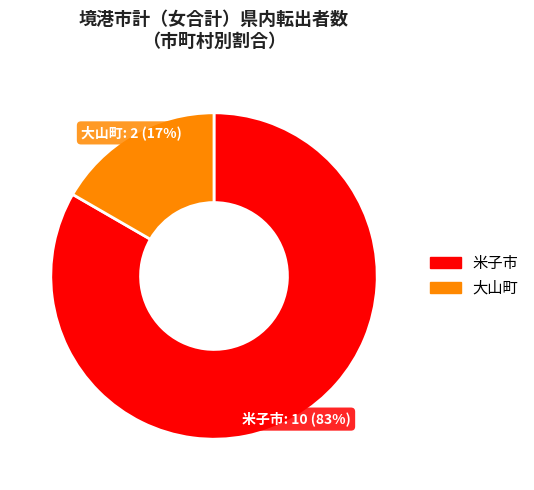

Is there any slice that represents more than half of the pie?

Yes